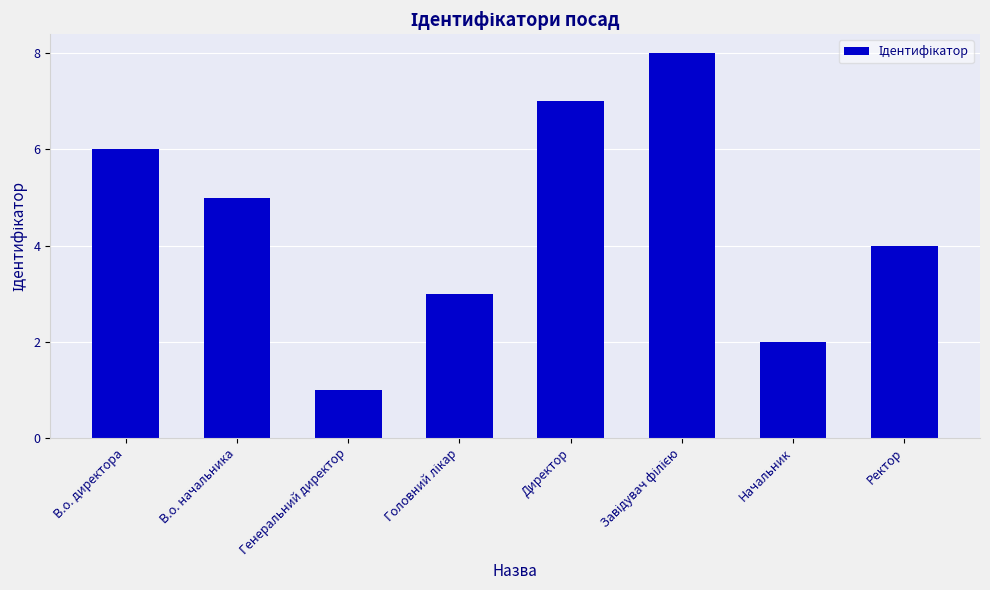

The chart shows a value of 10 at В.о. директора. True or false?

False